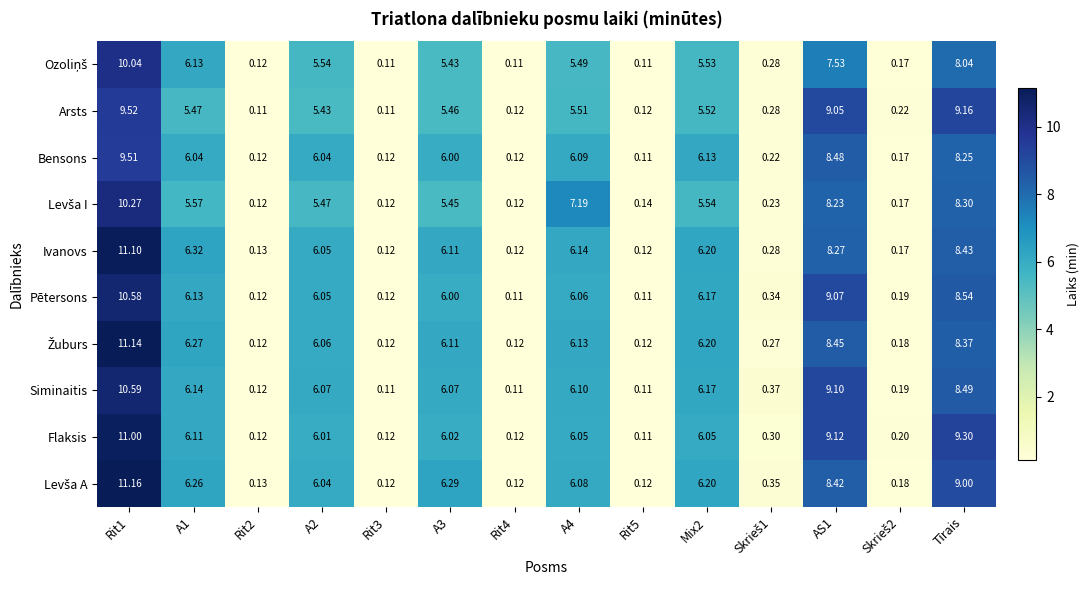

At how many categories does at least one series exceed 5?

8